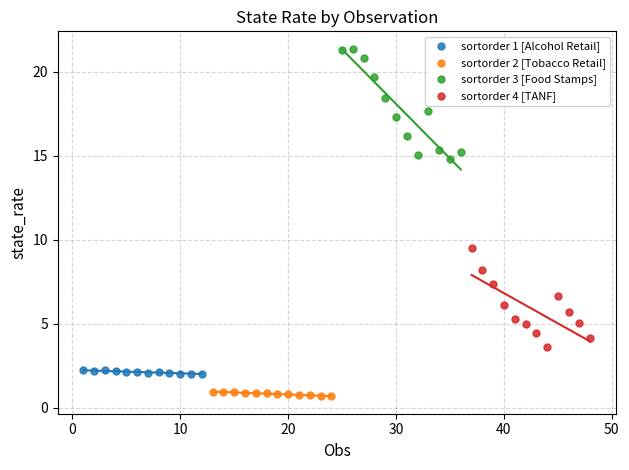

Which series contains the highest Y value?

sortorder 3 [Food Stamps]